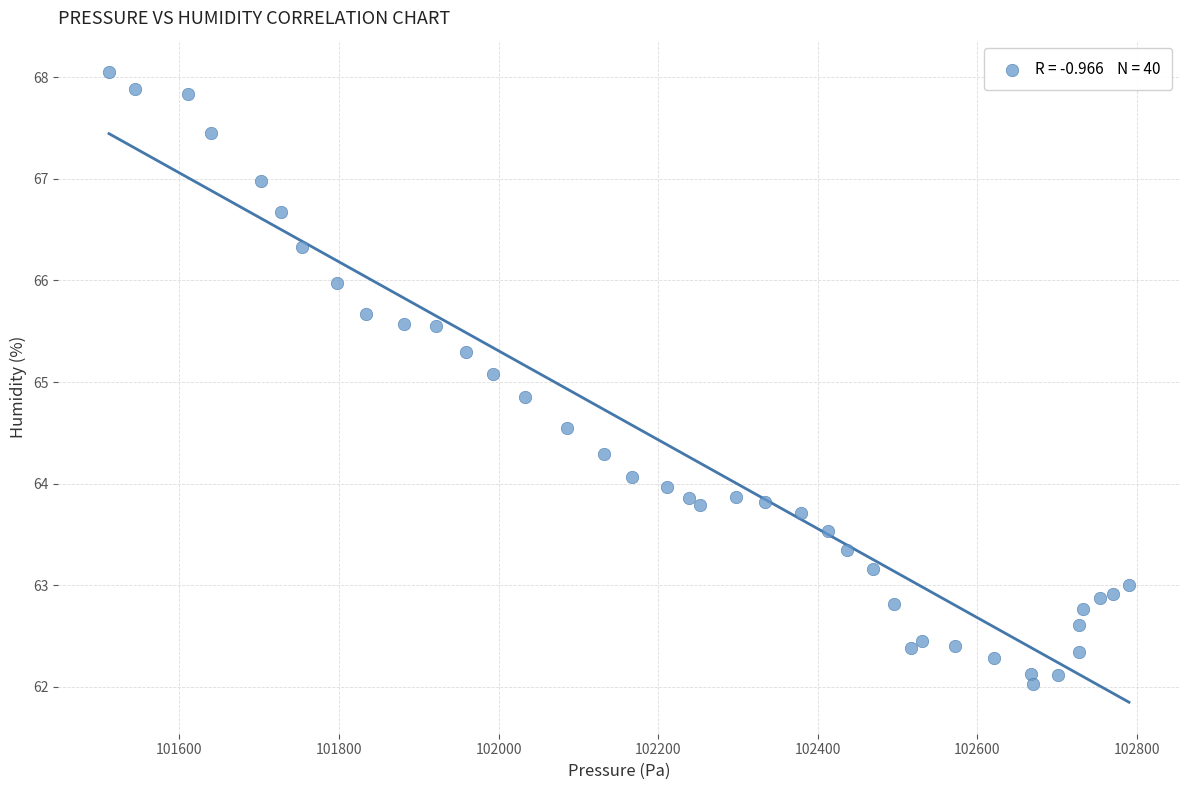

What is the range of X values (max minus min)?

1278.4